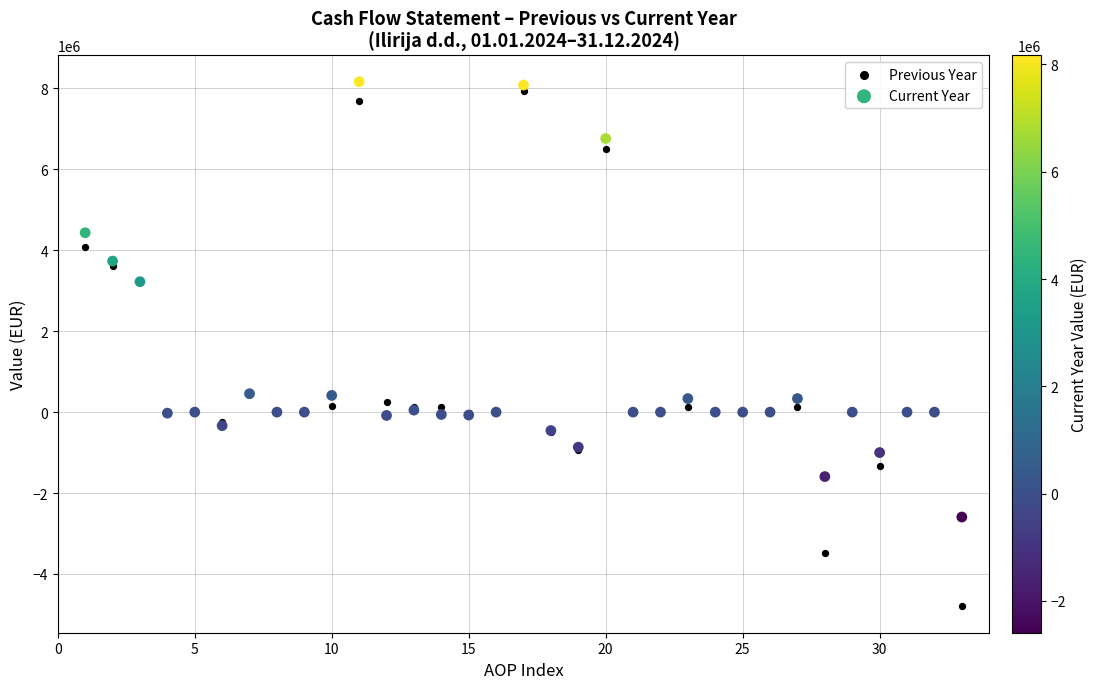

Which series has the largest Y range (max minus min)?

Previous Year